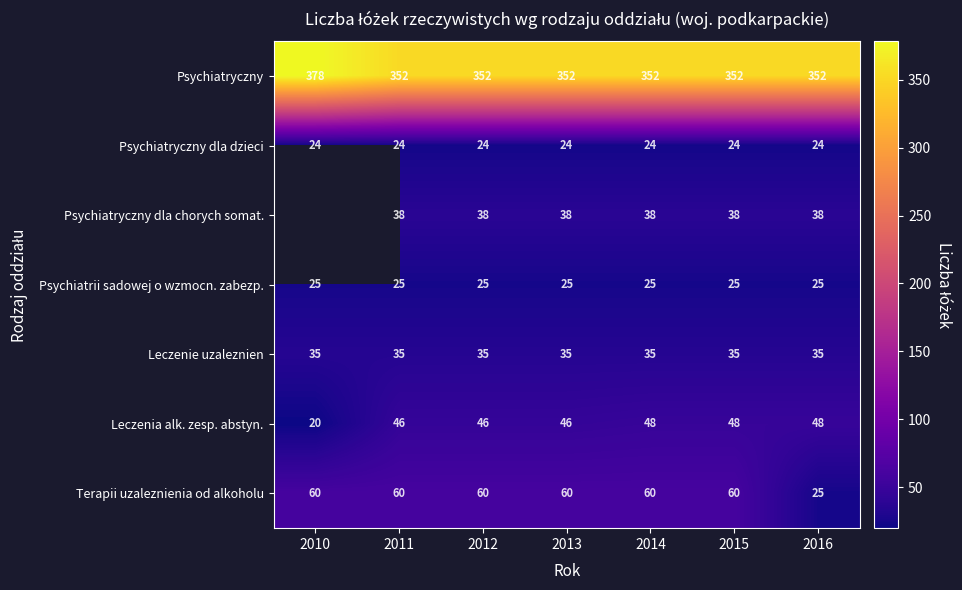

Is it true that Psychiatryczny equals 378.0 at 2010?

True